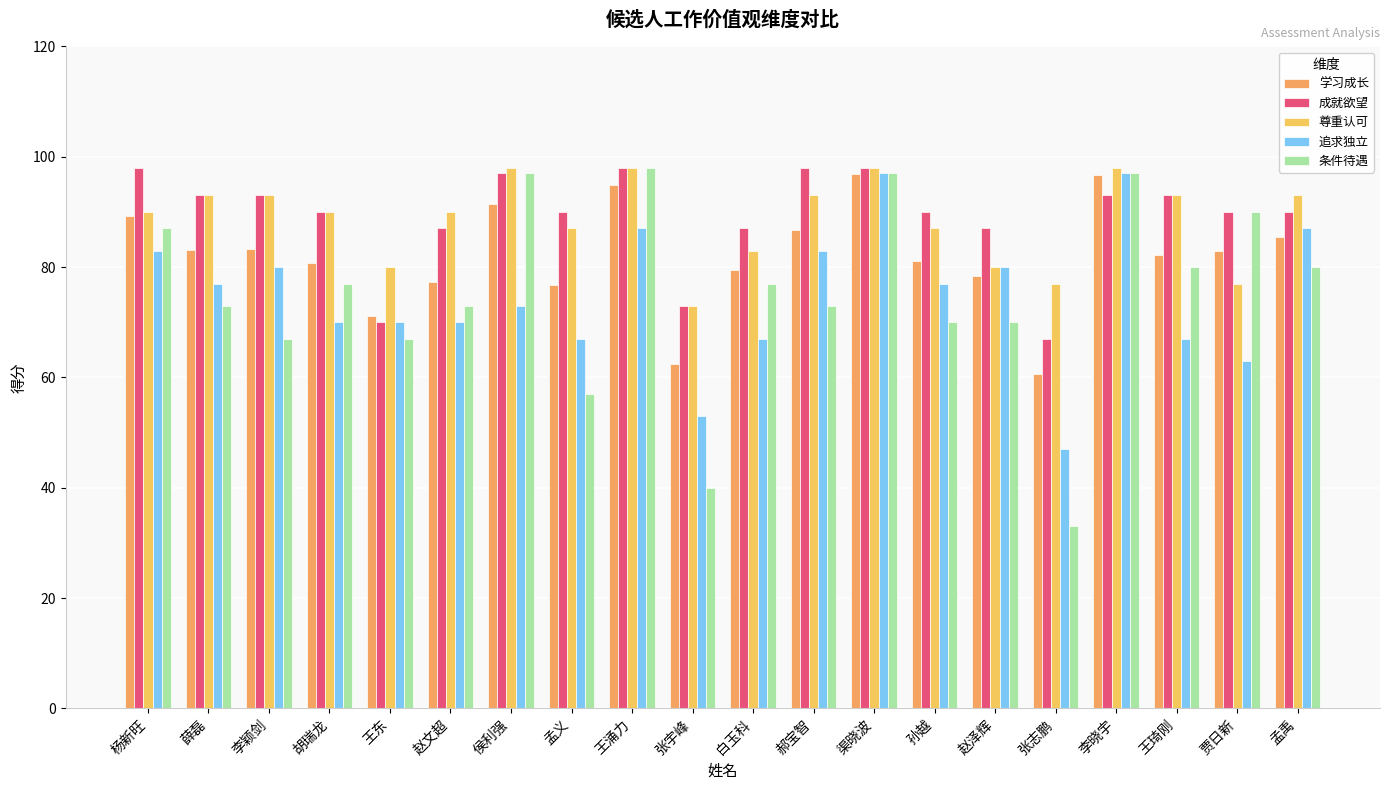

How many data points does each series have?

20